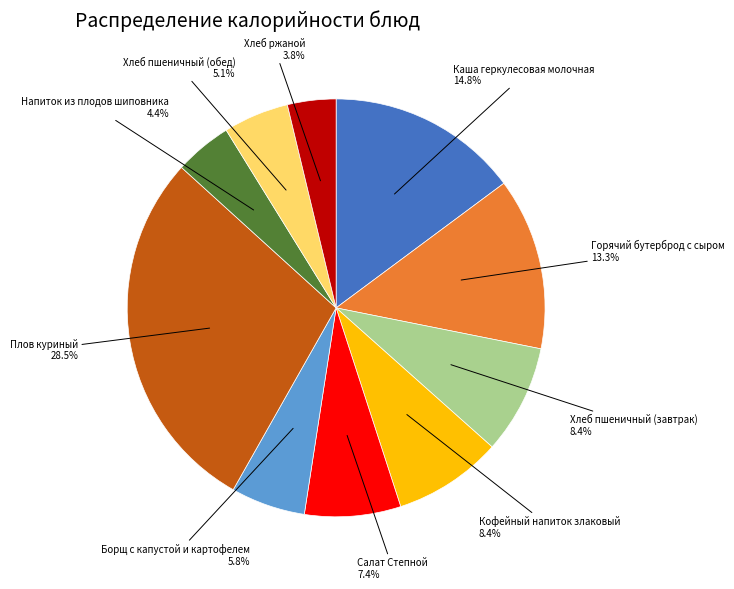

Does any single category account for the majority?

No